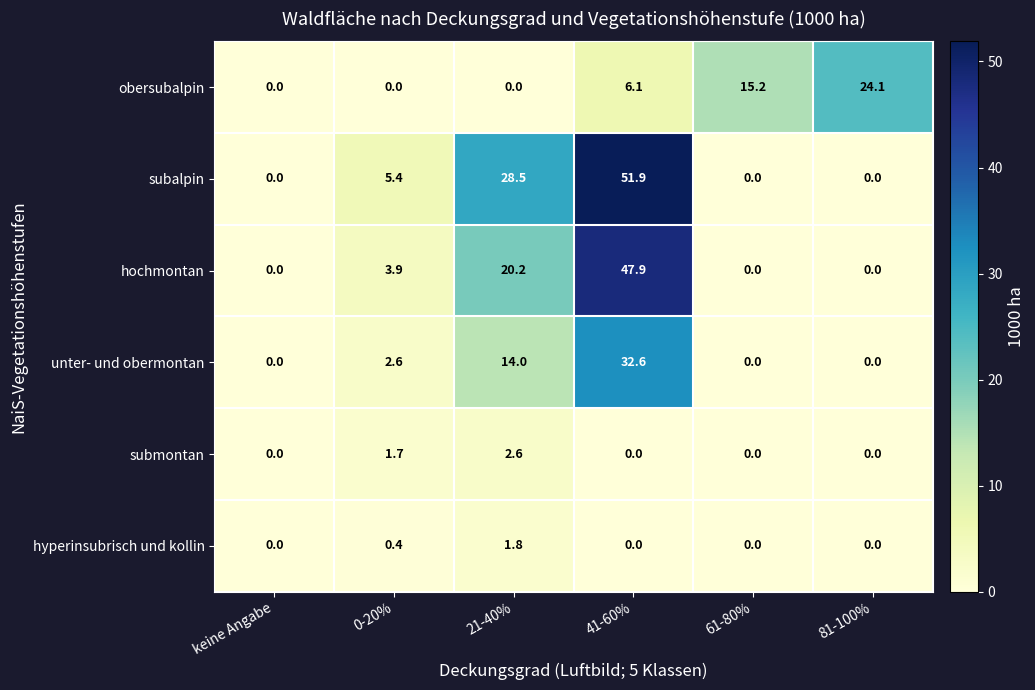

The value of obersubalpin at 61-80% is 24.3. True or false?

False